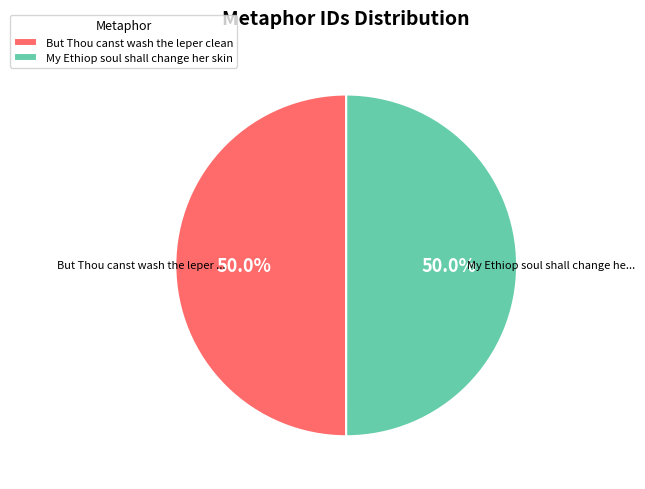

To the nearest percent, what portion does My Ethiop soul shall change her skin represent?

50%